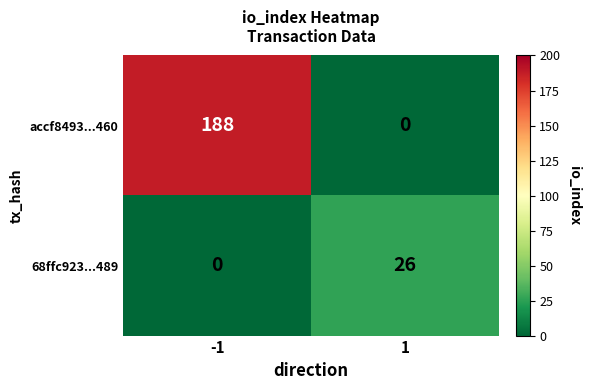

Reading left to right, list all the values displayed in this chart.

accf8493...460: -1=188	1=0
68ffc923...489: -1=0	1=26